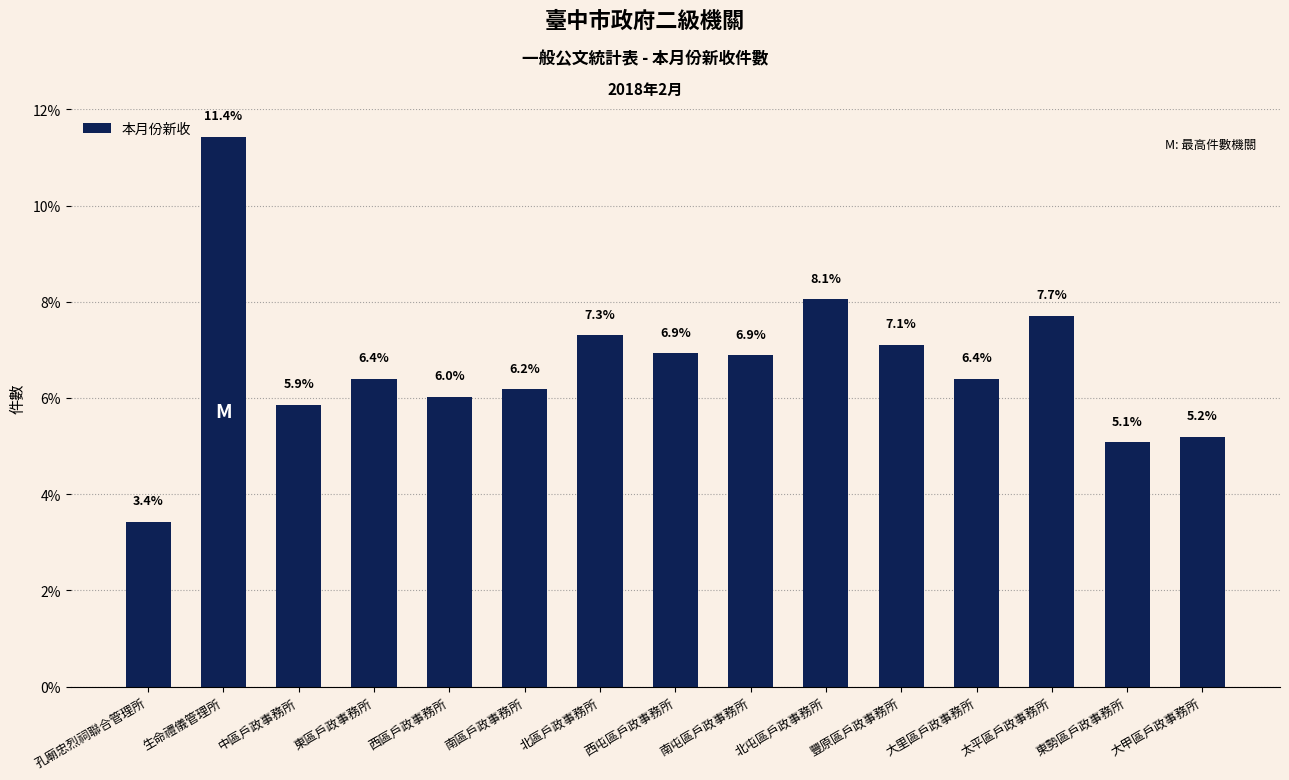

What is the label of the 3rd bar from the left?

中區戶政事務所